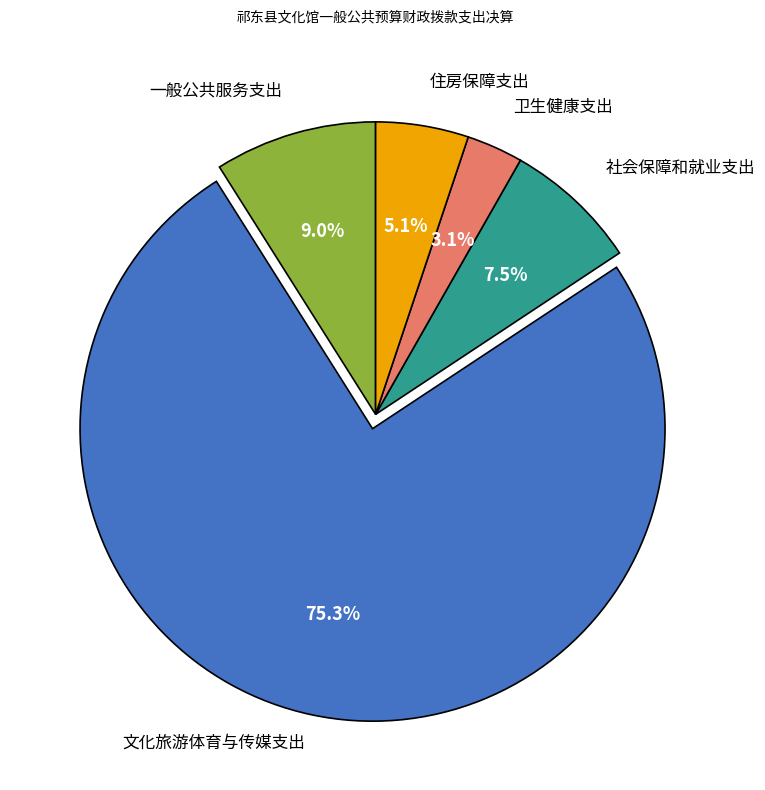

Does any single category account for the majority?

Yes